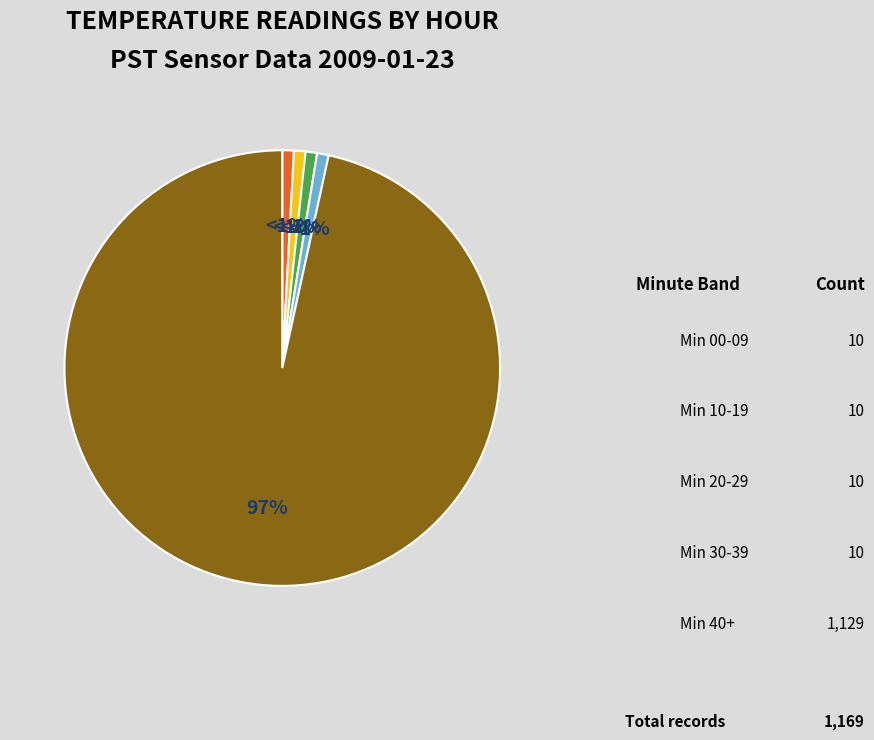

Is there a majority slice in this chart?

Yes